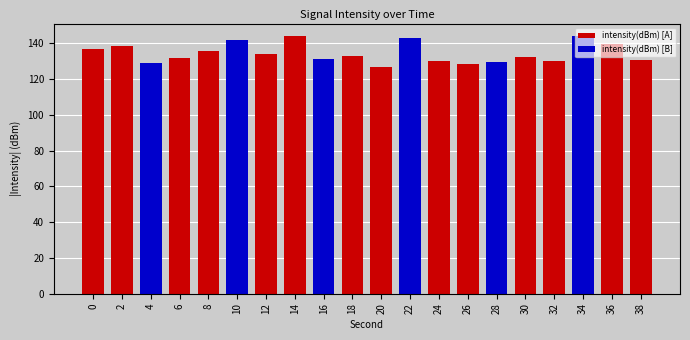

Is it true that intensity(dBm) [A] equals 229.5 at 32?

False